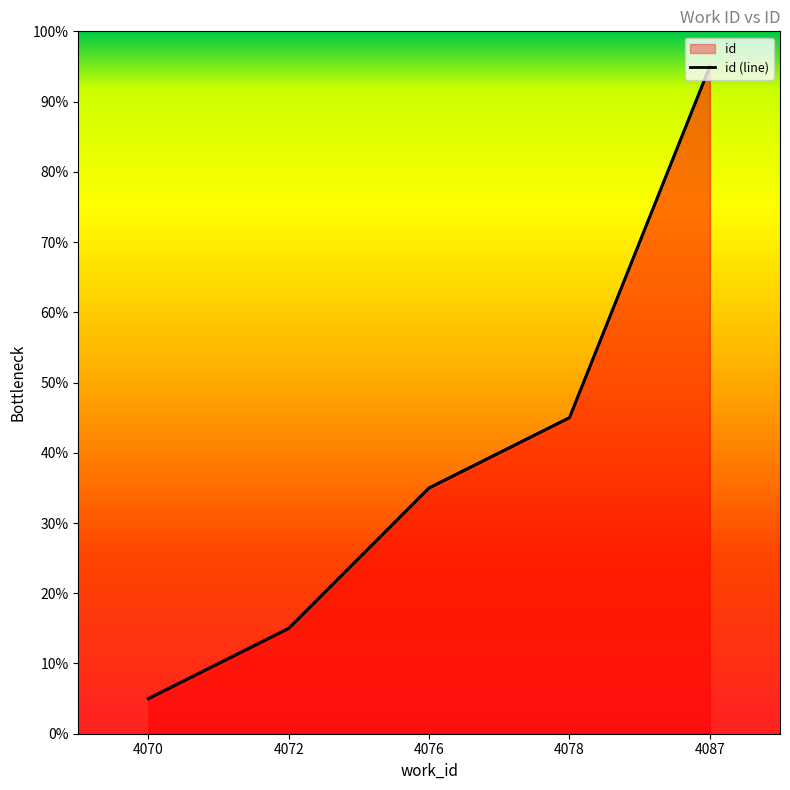

The value at 4078 is 27. True or false?

False